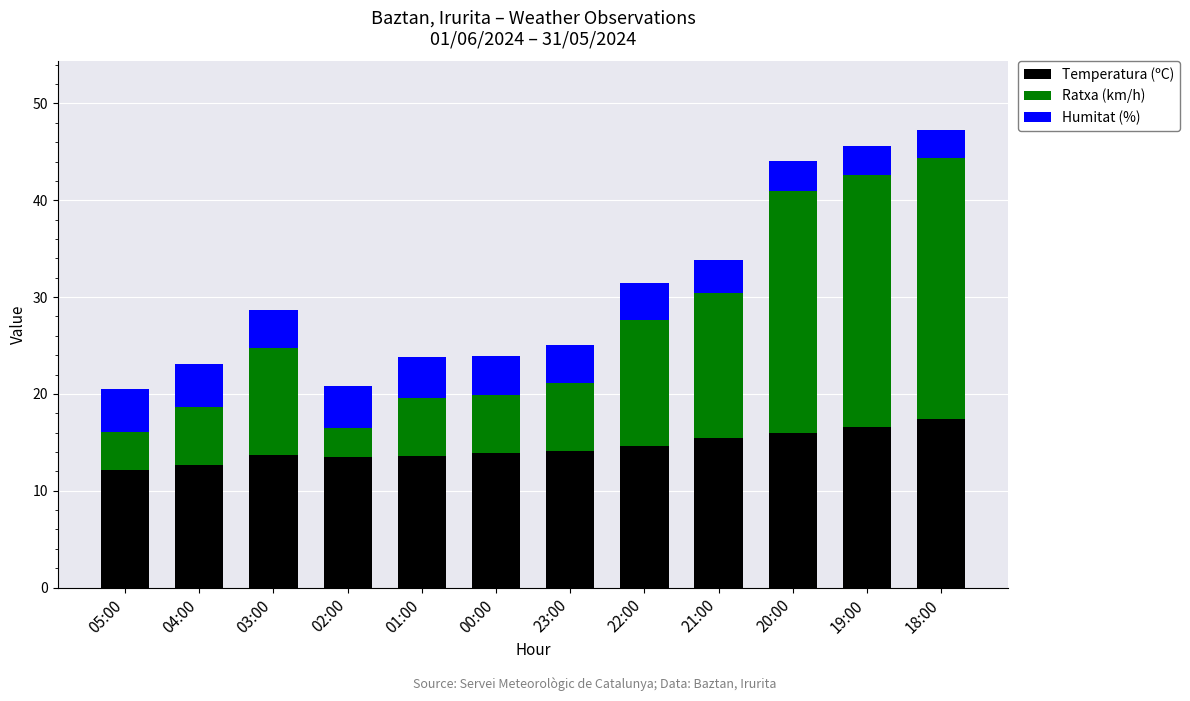

What is the value of the Temperatura (ºC) bar at the 11th from the left?

16.6